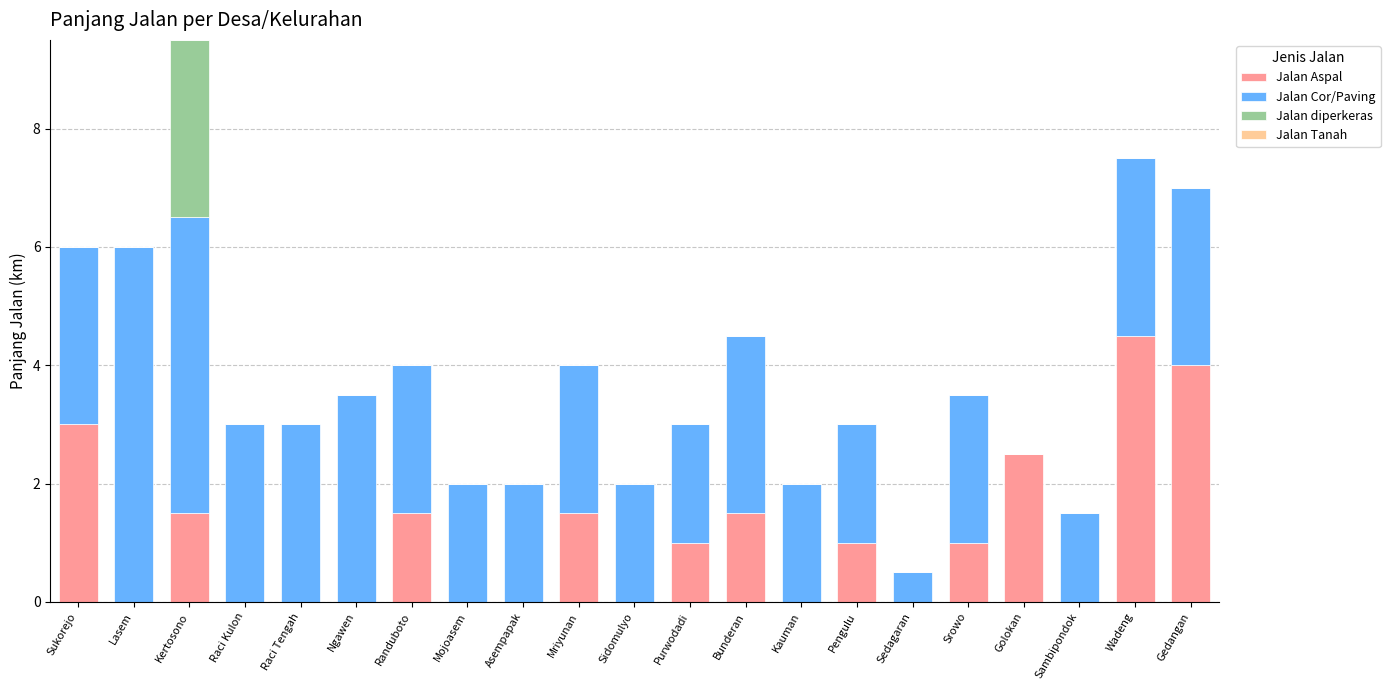

The value of Jalan Aspal at Lasem is 0.0. True or false?

True